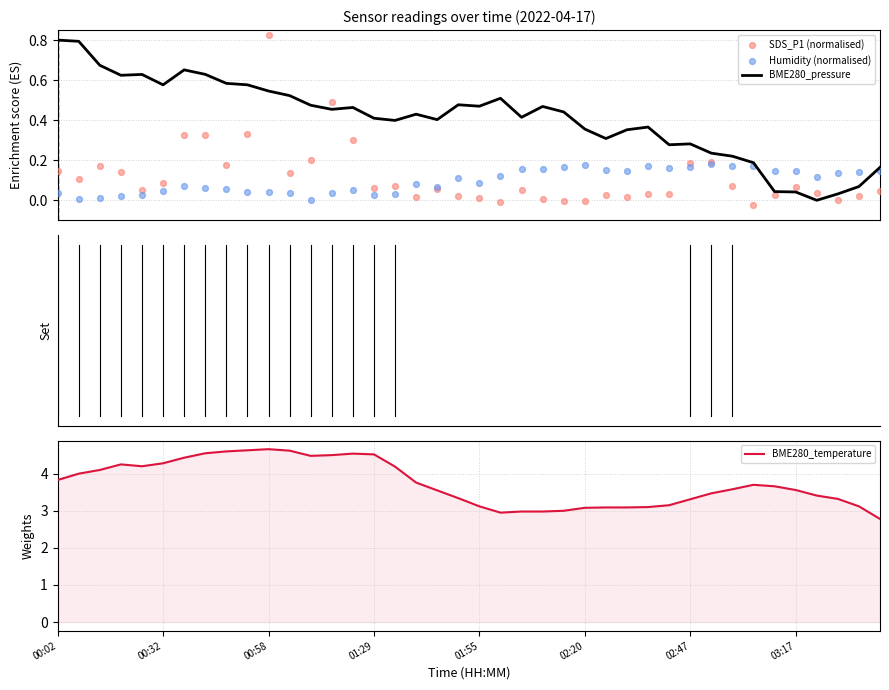

Which series reaches the maximum Y coordinate?

BME280_temperature